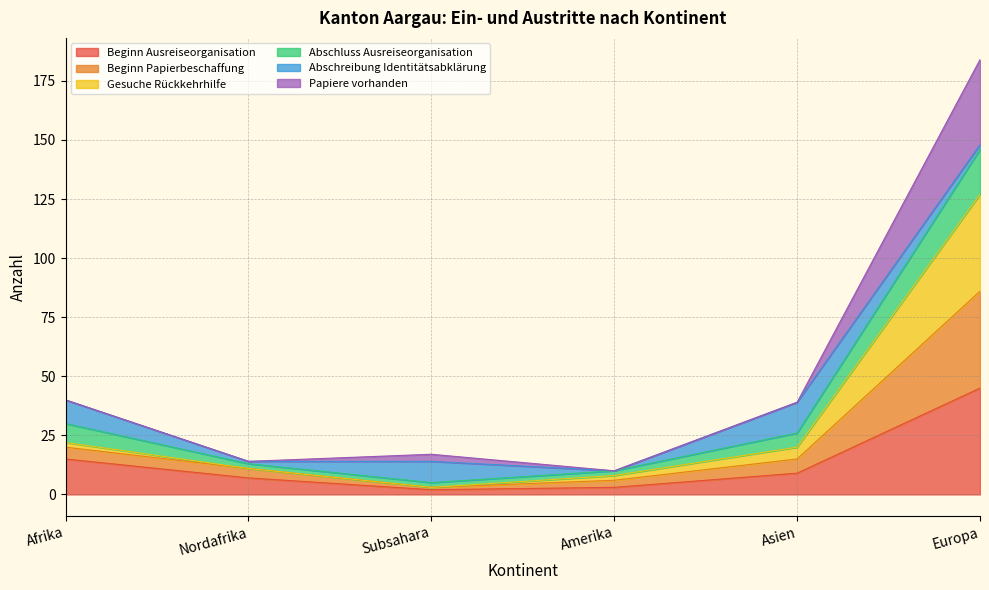

Is it true that Beginn Ausreiseorganisation equals 7 at Nordafrika?

True